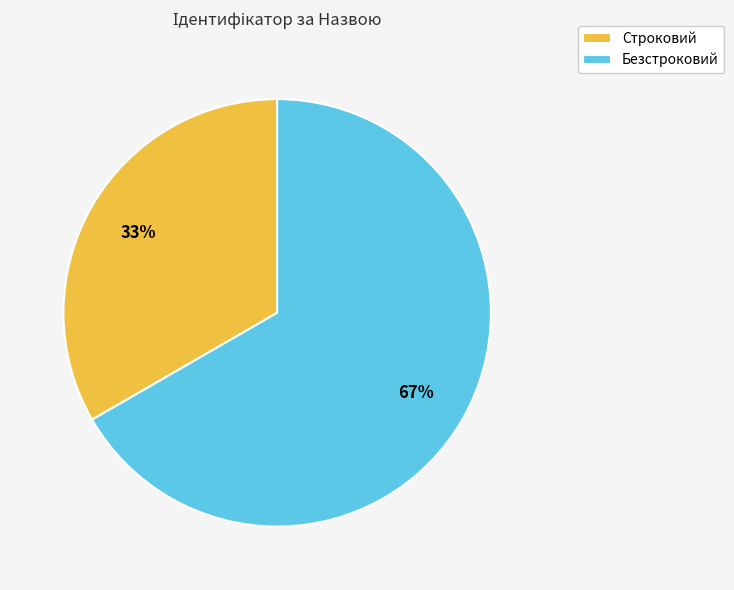

Is there a majority slice in this chart?

Yes